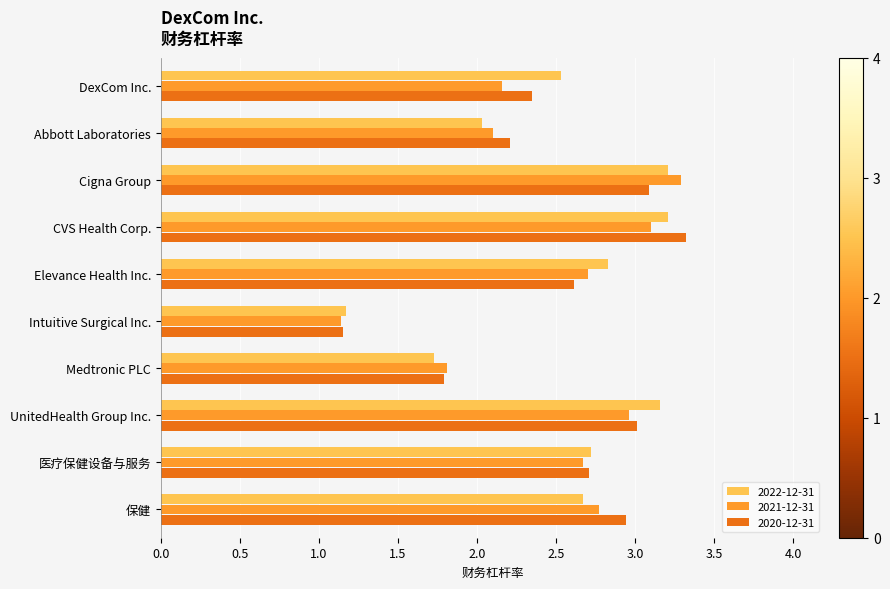

What is the difference between the maximum and minimum values in the 2020-12-31 series?

2.2